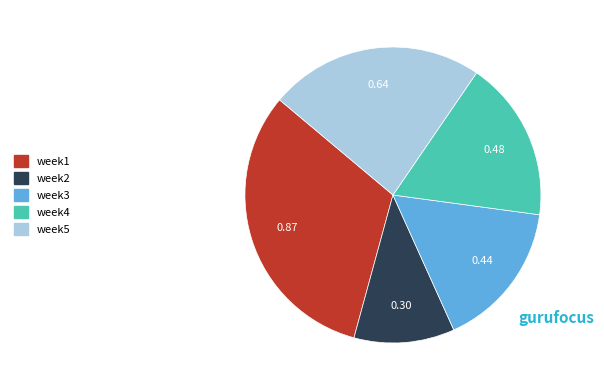

Does any single category account for the majority?

No